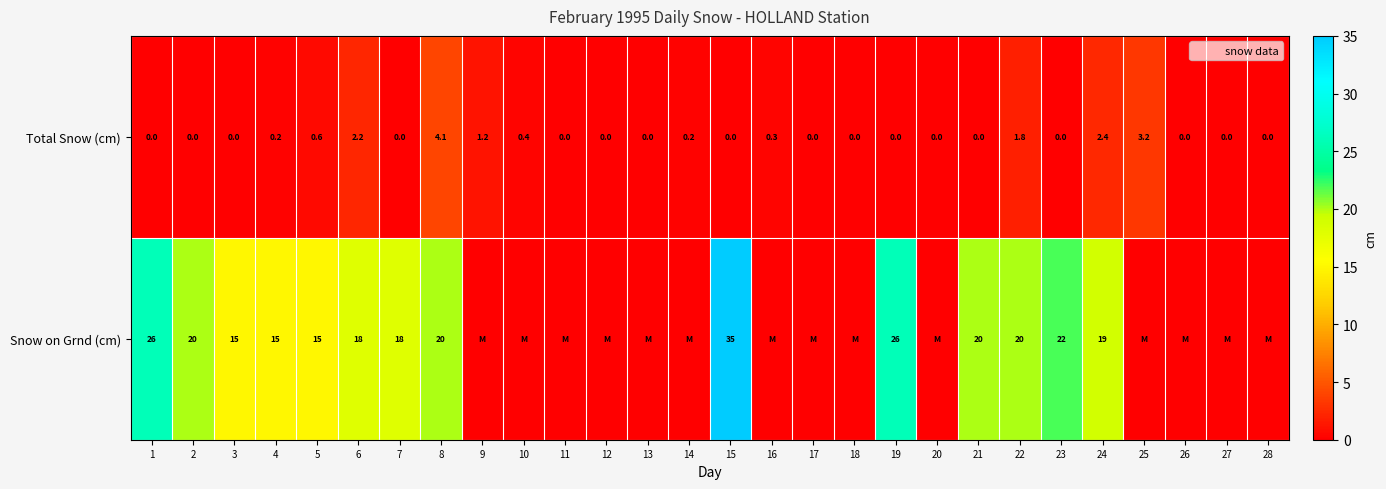

How many data points in Snow on Grnd (cm) are less than 15?

14